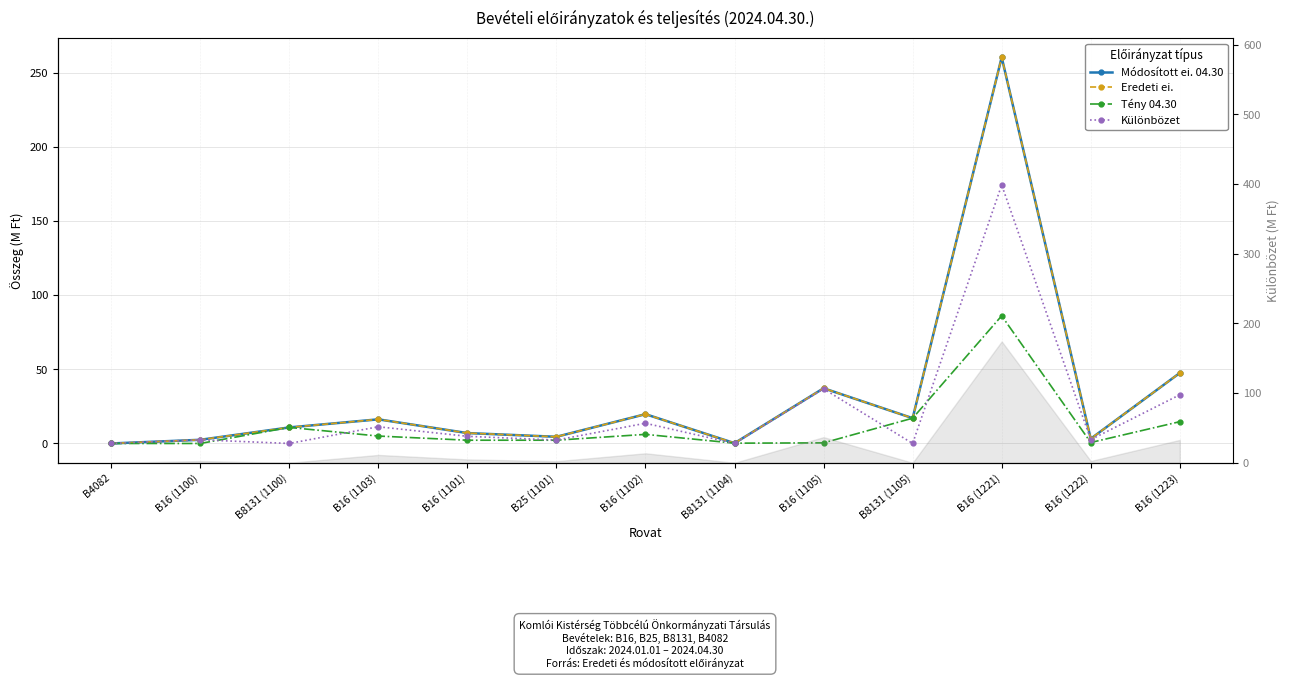

Reading right to left, extract all data points from this chart.

Módosított ei. 04.30: 47.5	3.2	260.3	17.0	37.2	0.2	19.7	4.5	7.0	16.3	10.8	2.5	0.0
Eredeti ei.: 47.5	3.2	260.3	17.0	37.2	0.2	19.7	4.5	7.0	16.3	10.8	2.5	0.0
Tény 04.30: 14.7	0.6	86.0	17.0	0.4	0.2	6.1	2.2	2.2	5.0	10.8	0.0	0.0
Különbözet: 32.8	2.6	174.2	0.0	36.8	0.0	13.6	2.3	4.8	11.3	0.0	2.5	0.0